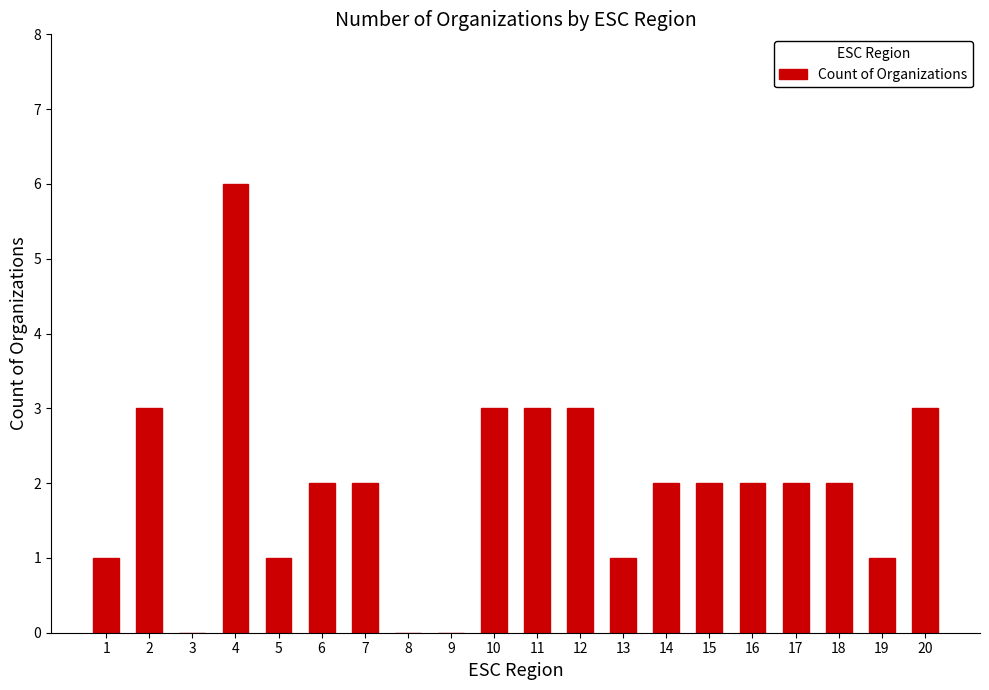

Reading left to right, extract all data points from this chart.

1=1	2=3	3=0	4=6	5=1	6=2	7=2	8=0	9=0	10=3	11=3	12=3	13=1	14=2	15=2	16=2	17=2	18=2	19=1	20=3